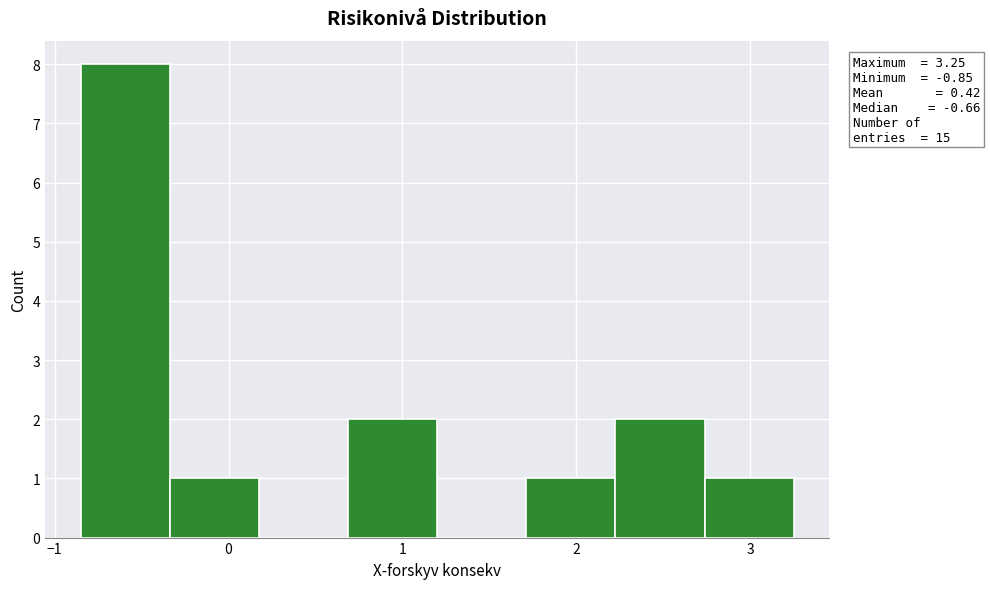

Over which range of the x-axis is the bar tallest?

-0.8 to -0.3